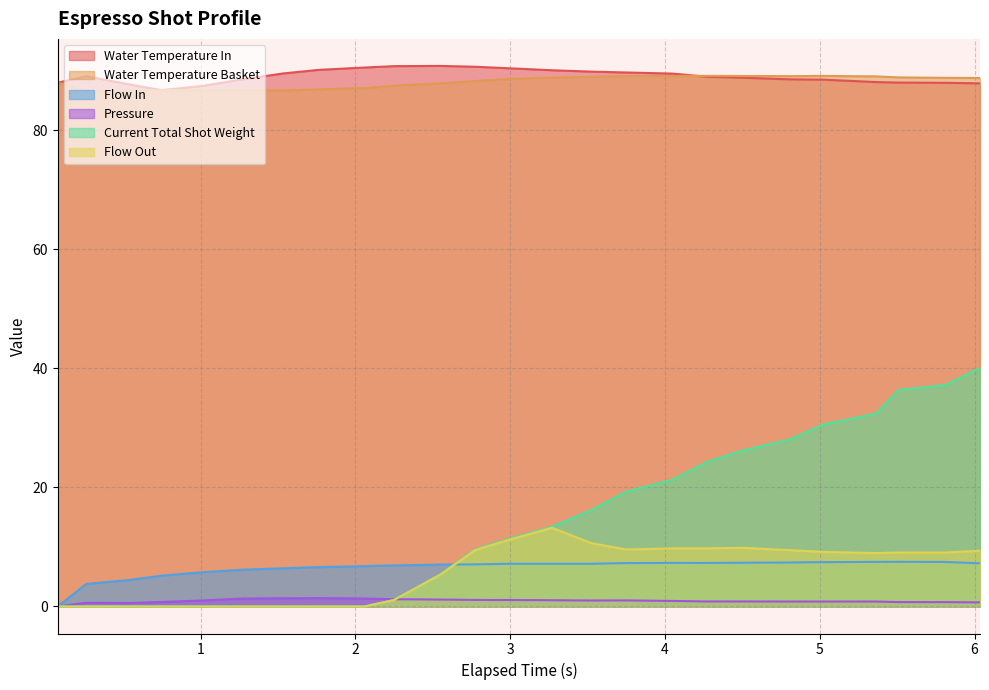

List the series in order of their peak value, highest first.

Water Temperature In, Water Temperature Basket, Current Total Shot Weight, Flow Out, Flow In, Pressure